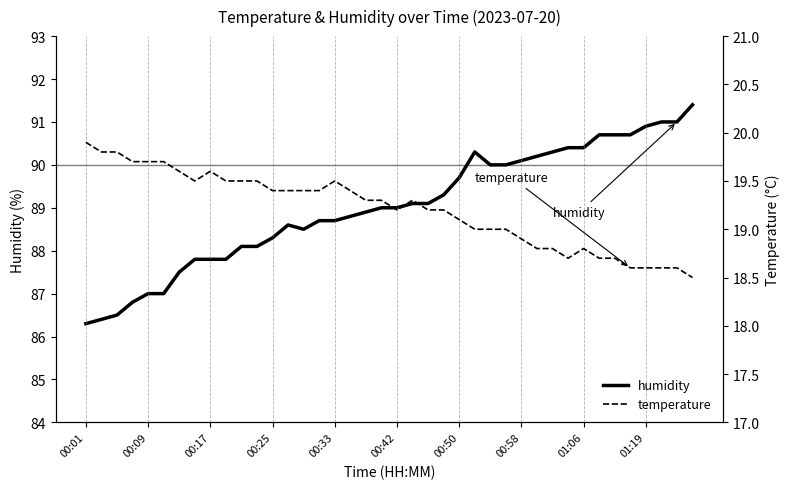

What is the minimum value shown in the chart?

18.5